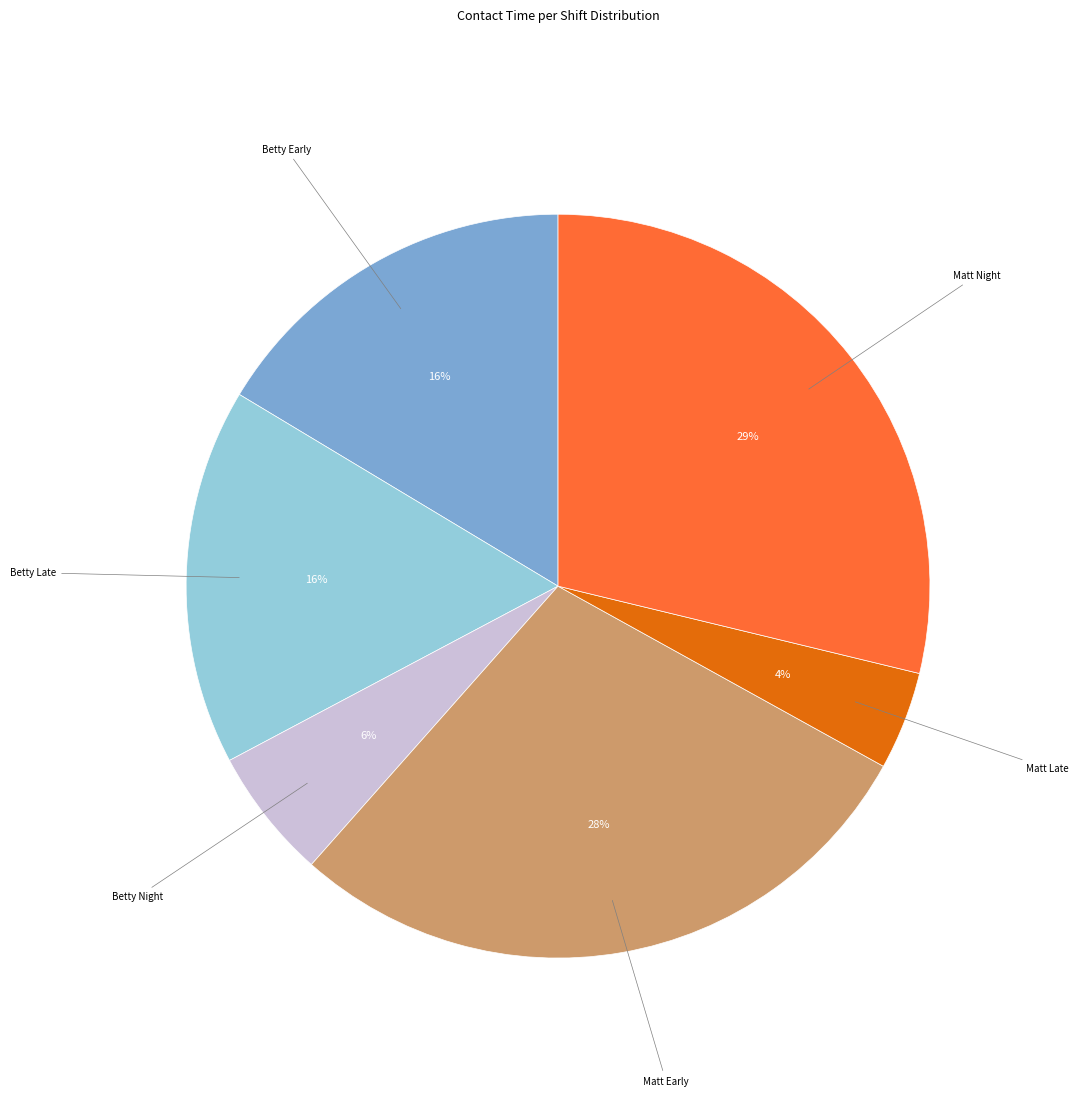

Does any single category account for the majority?

No